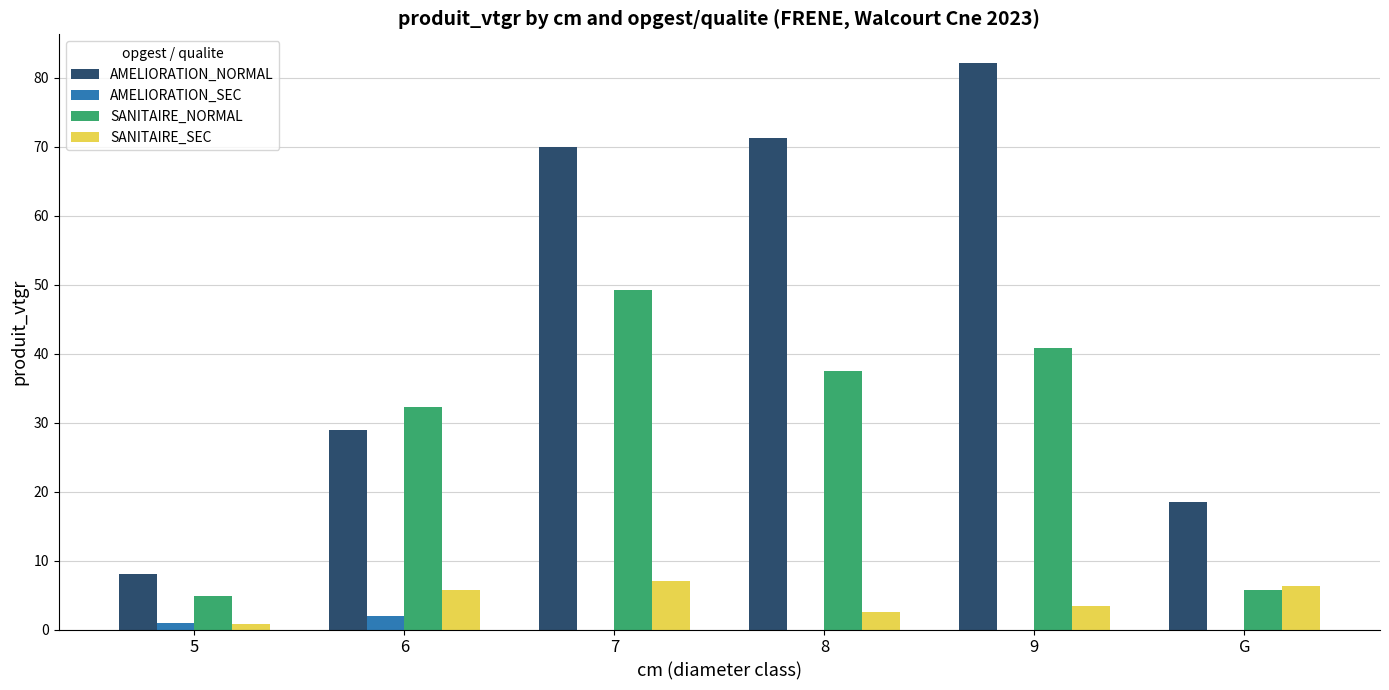

What is the total value across all series at 7?

126.3